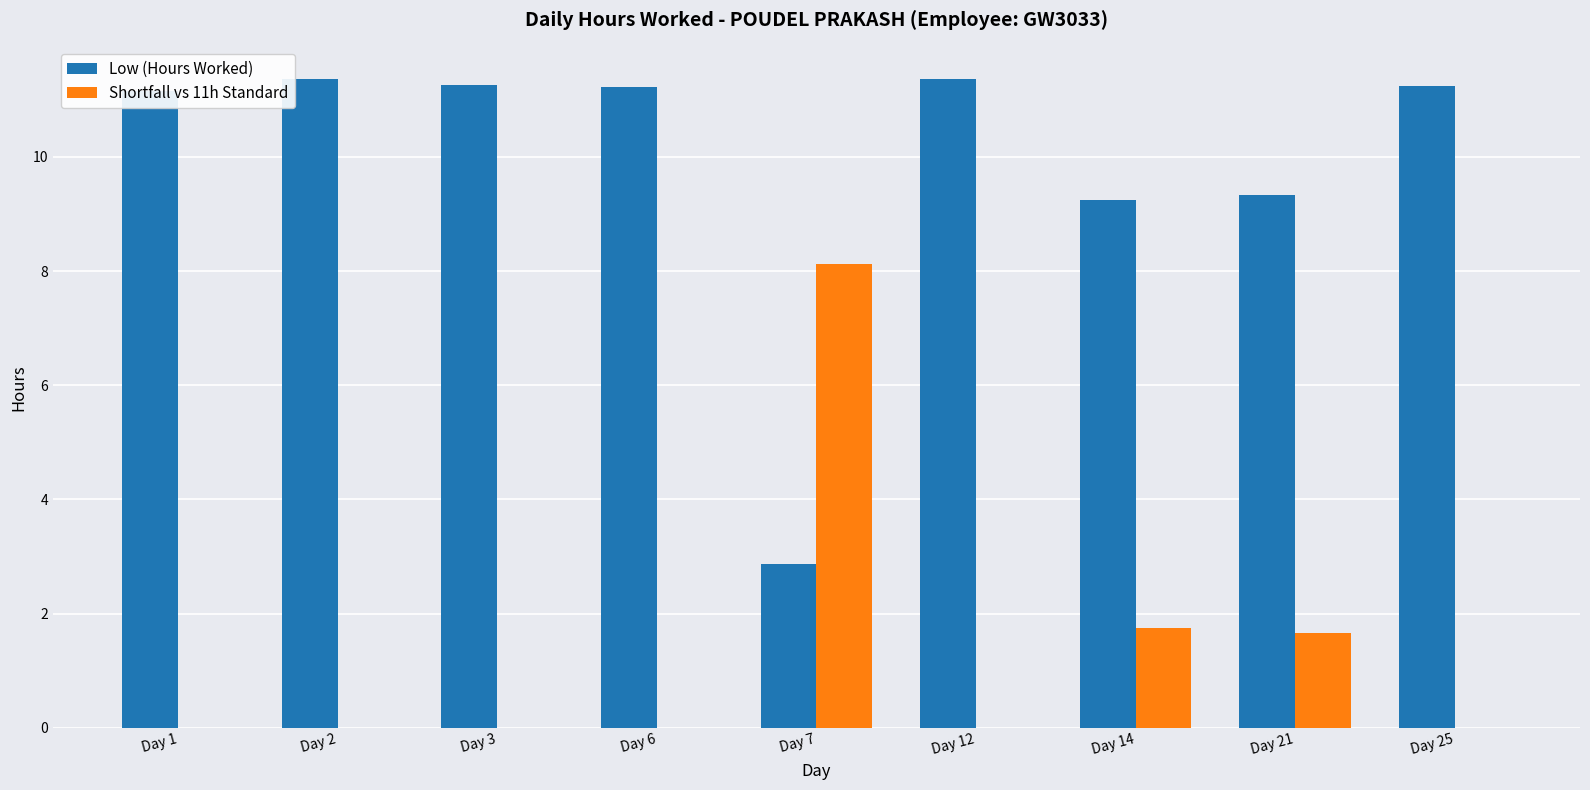

What is the highest value of the Shortfall vs 11h Standard series?

8.1